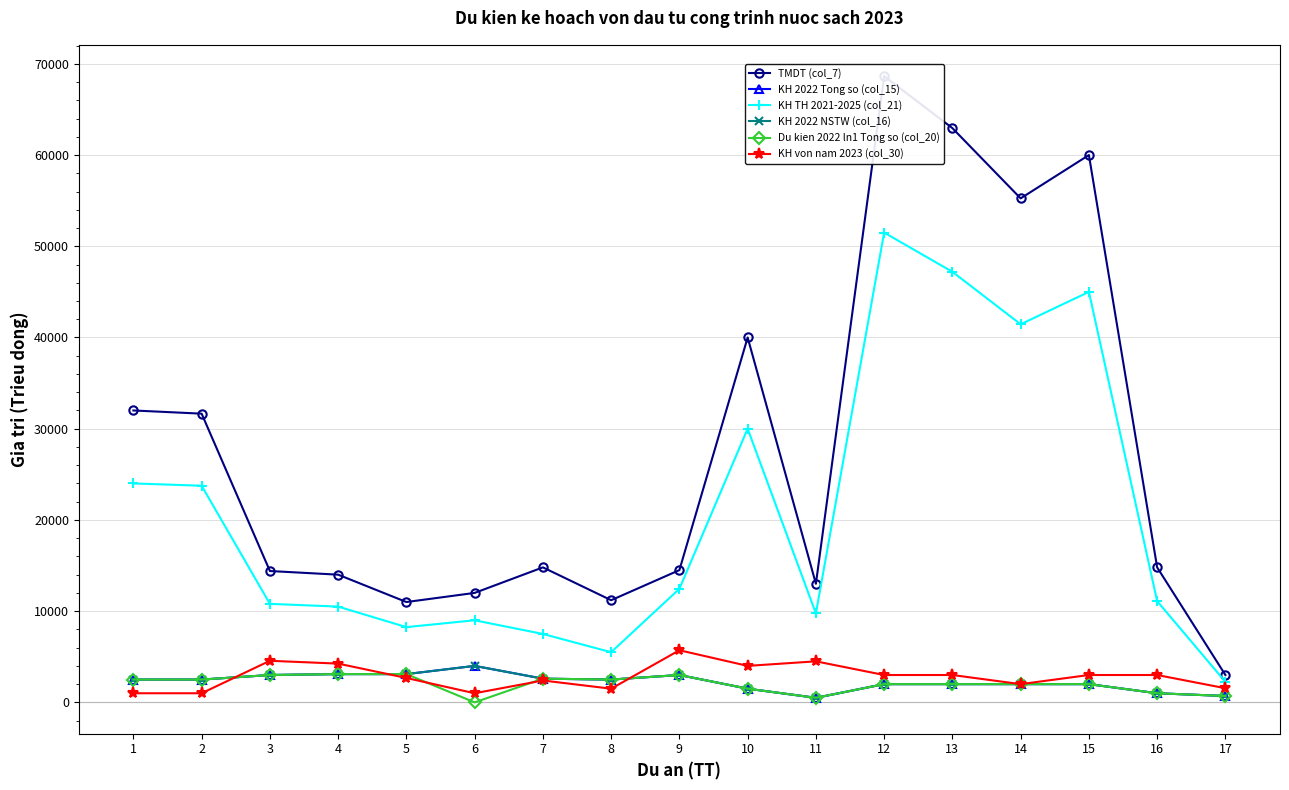

True or false: KH 2022 Tong so (col_15) and KH TH 2021-2025 (col_21) cross at least once.

False